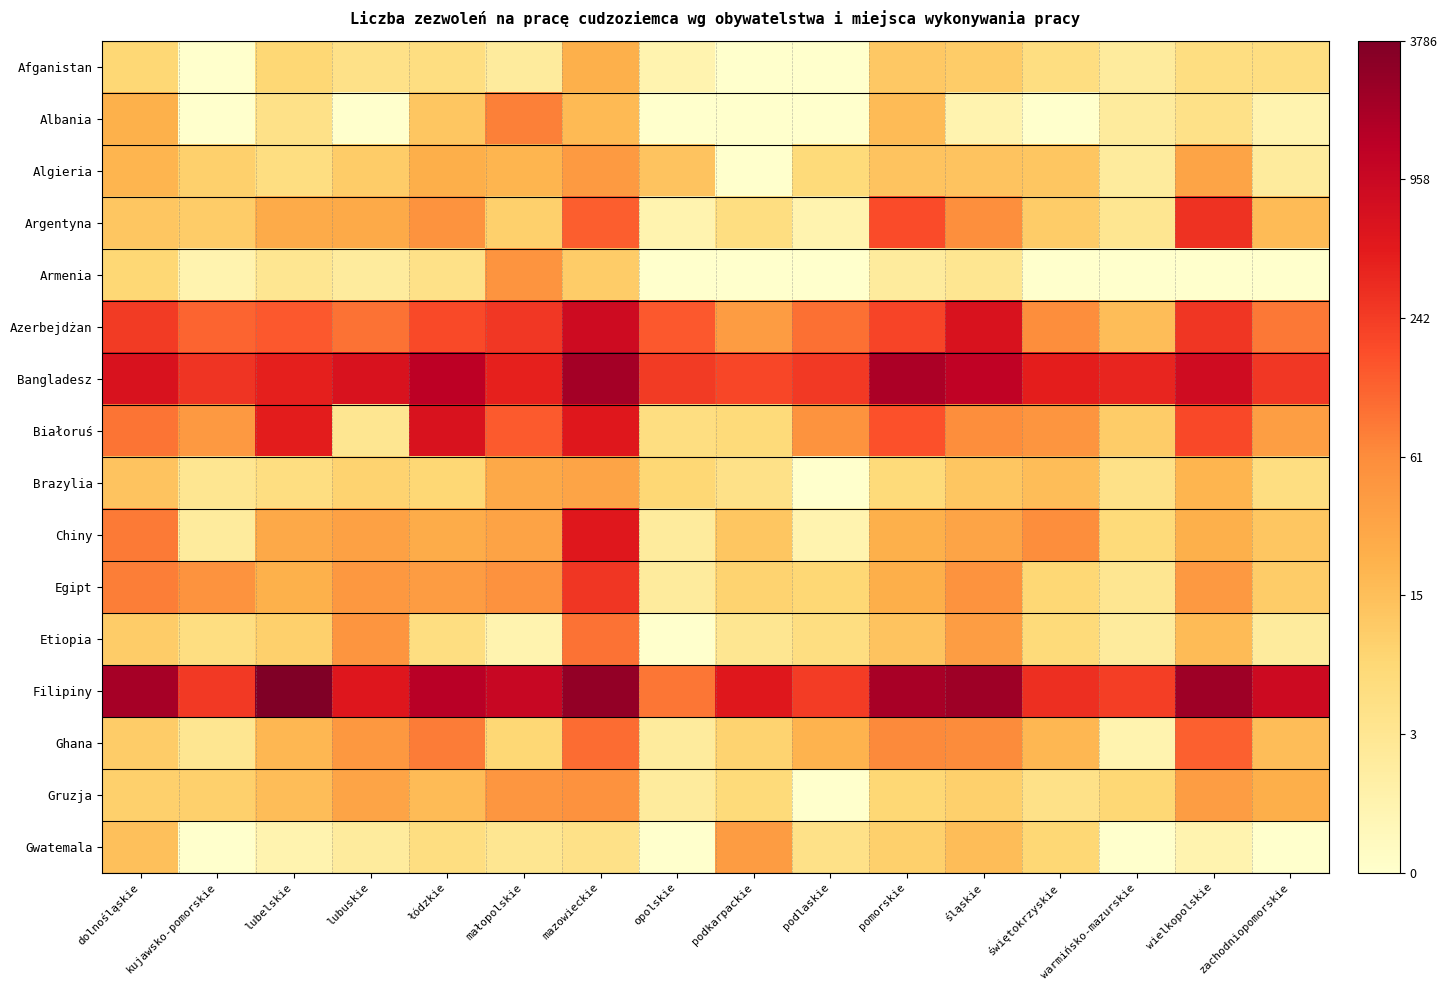

Rank the series by their maximum value, from lowest to highest.

Afganistan, Brazylia, Gwatemala, Algieria, Armenia, Gruzja, Albania, Etiopia, Ghana, Egipt, Argentyna, Chiny, Białoruś, Azerbejdżan, Bangladesz, Filipiny